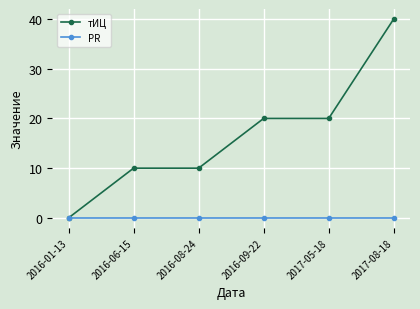

At which category is the sum across all series the highest?

2017-08-18